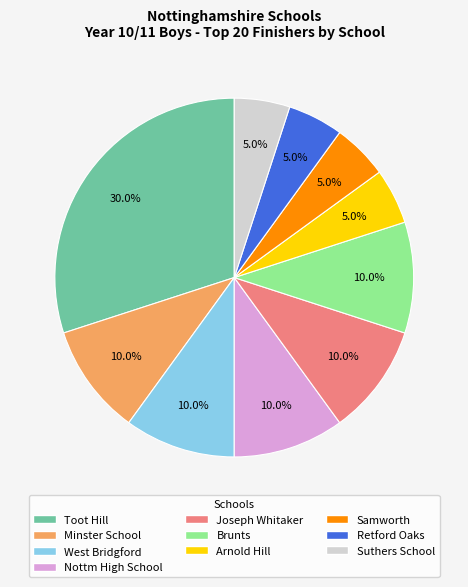

What is the largest slice in the pie chart?

Toot Hill